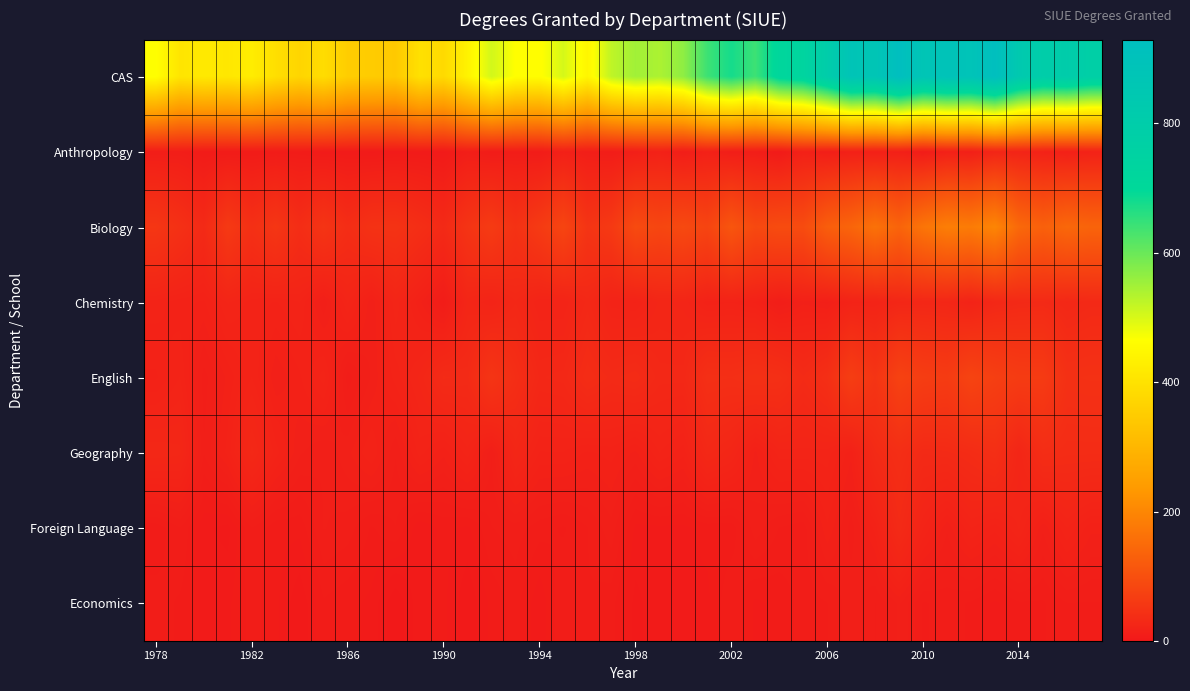

At how many categories does at least one series exceed 159?

40